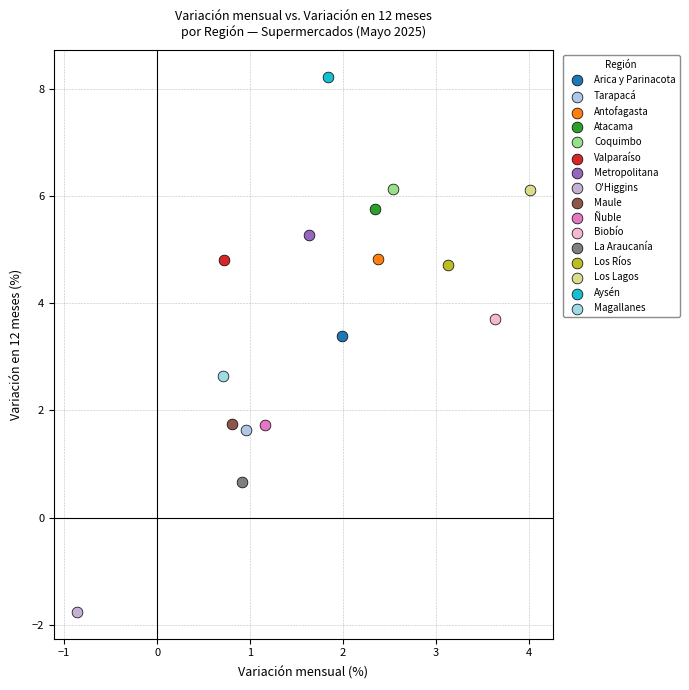

What are all the series names shown in the legend?

Arica y Parinacota, Tarapacá, Antofagasta, Atacama, Coquimbo, Valparaíso, Metropolitana, O'Higgins, Maule, Ñuble, Biobío, La Araucanía, Los Ríos, Los Lagos, Aysén, Magallanes